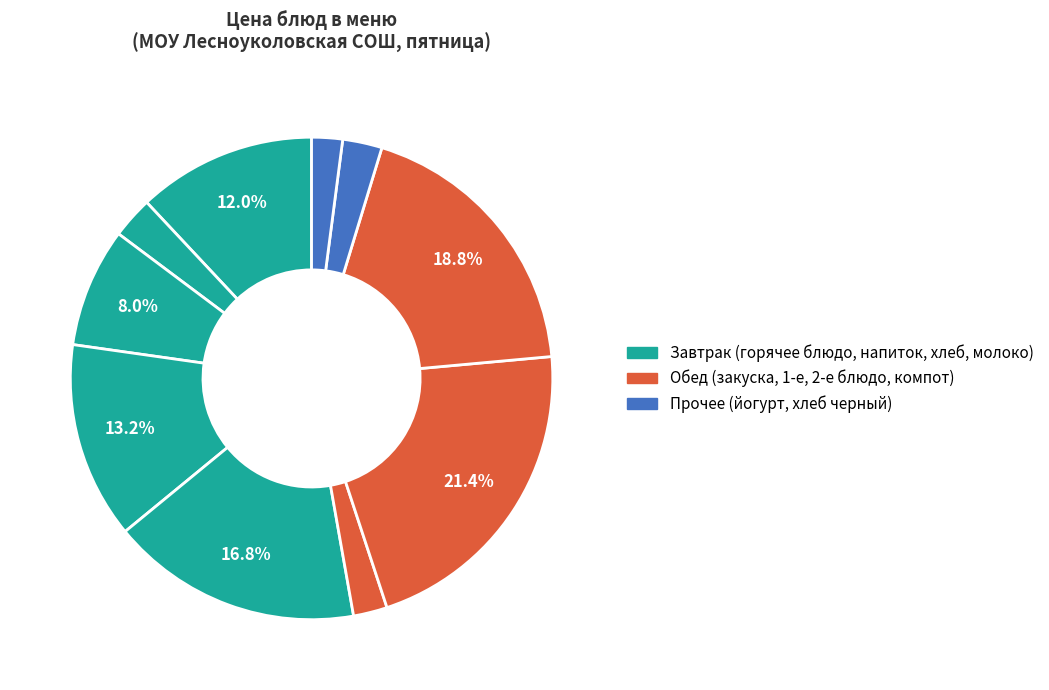

How many slices are in this pie chart?

10